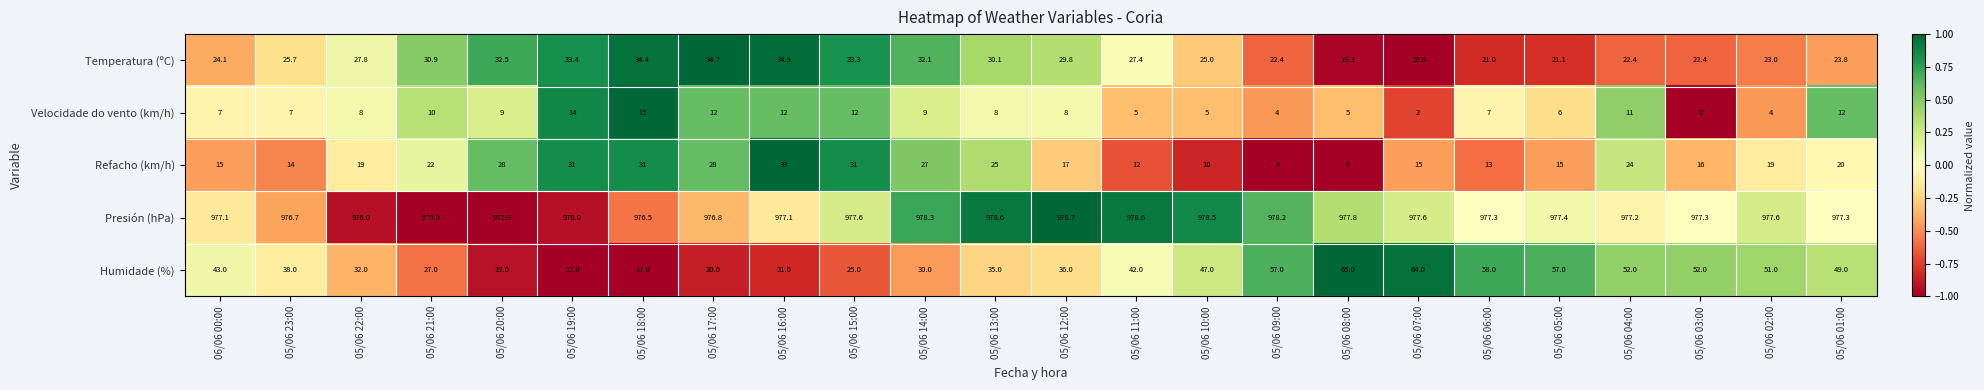

True or false: Velocidade do vento (km/h) has a value of 11.0 at 05/06 04:00.

True